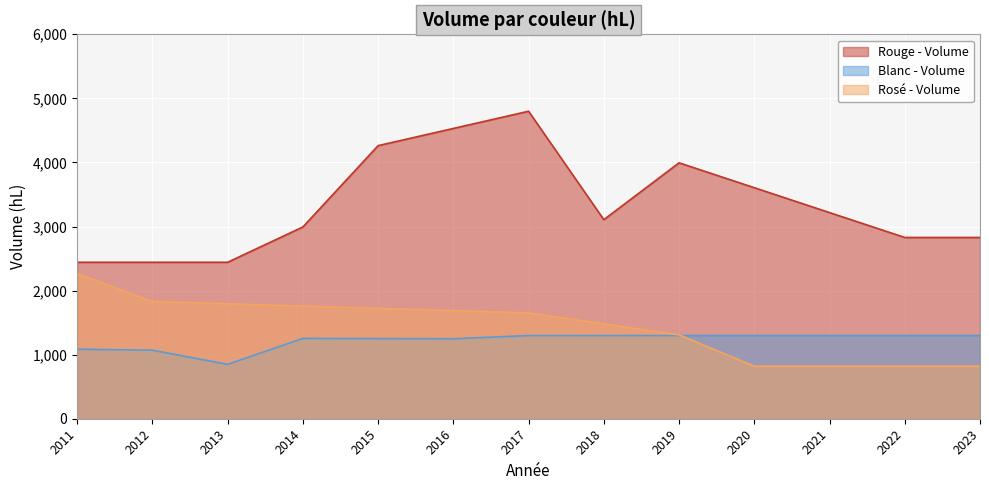

What is the minimum value for Blanc - Volume?

849.0